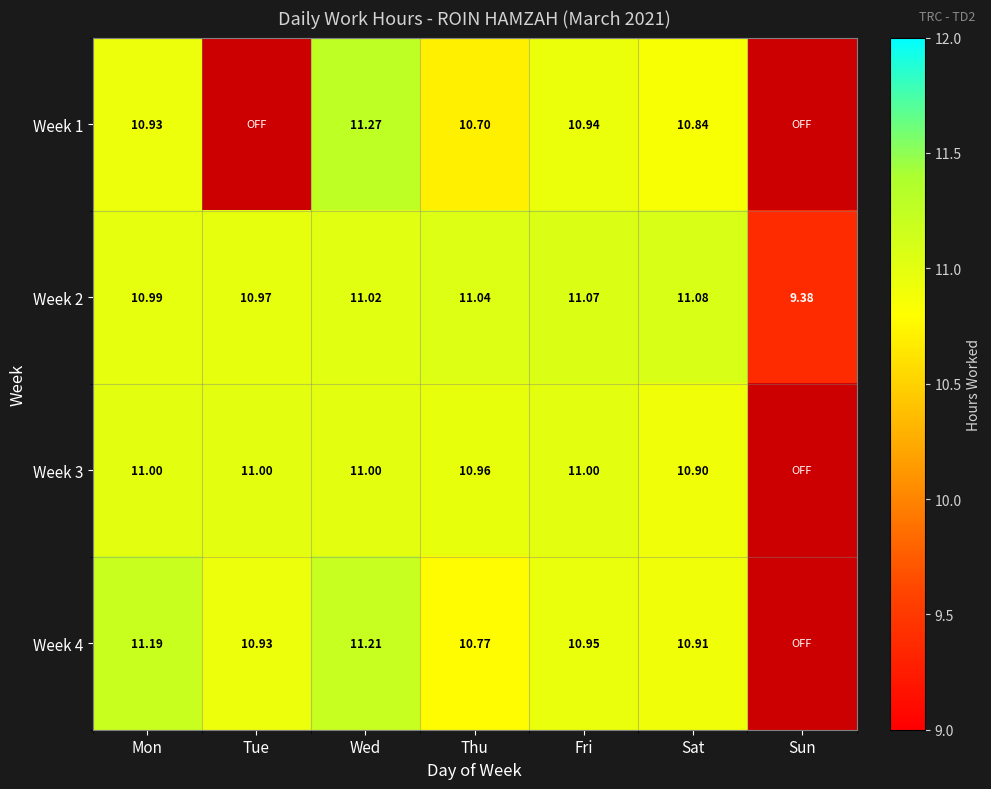

Which category has the lowest value across all series?

Sun